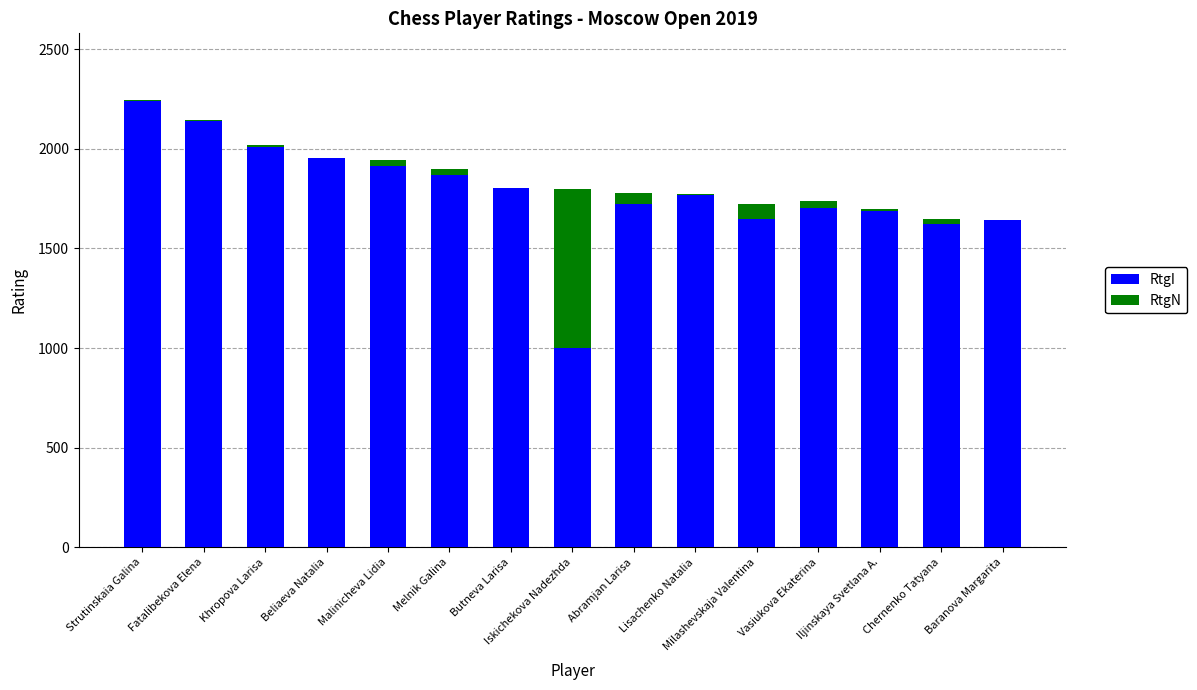

What is the highest value of the RtgI series?

2239